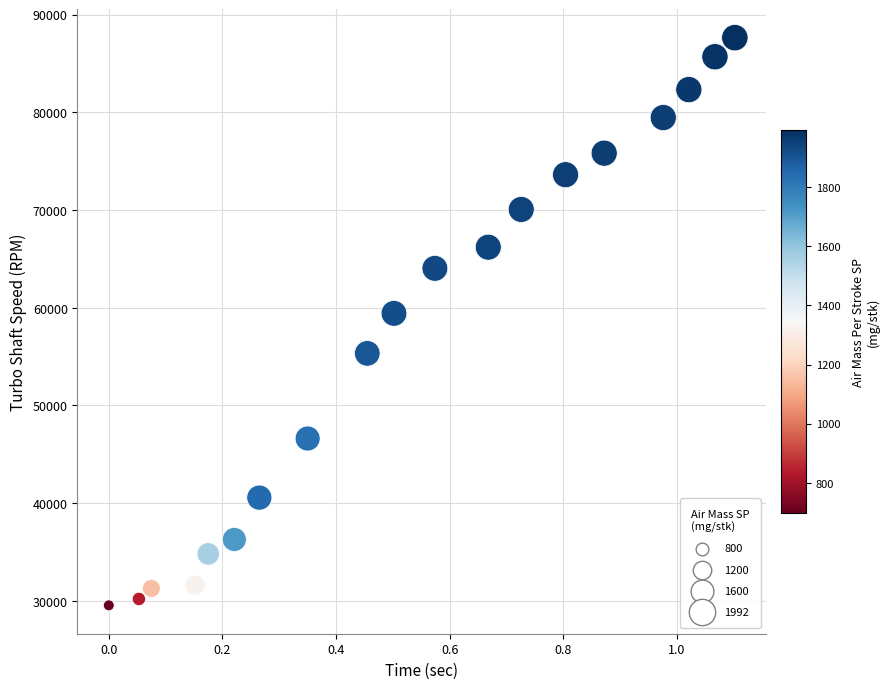

What Y value in the scatter plot is closest to 58597?

59430